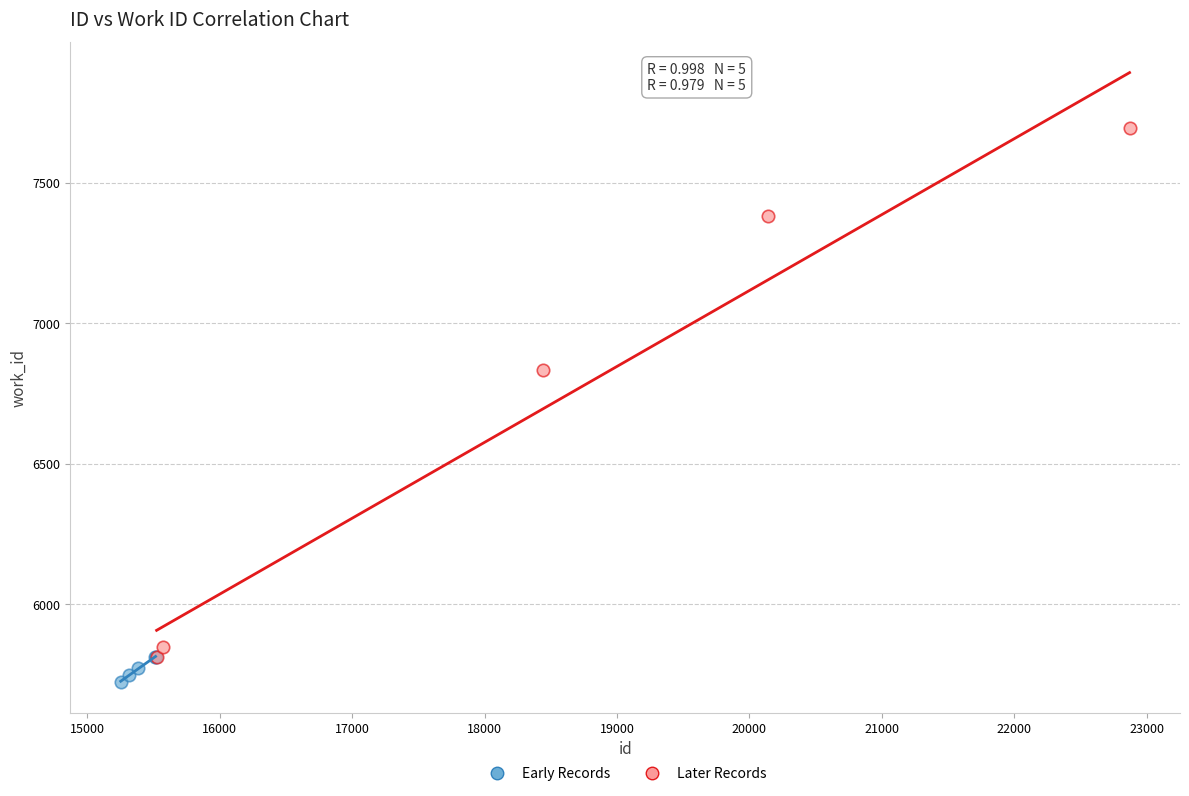

What are all the series names shown in the legend?

Early Records, Later Records